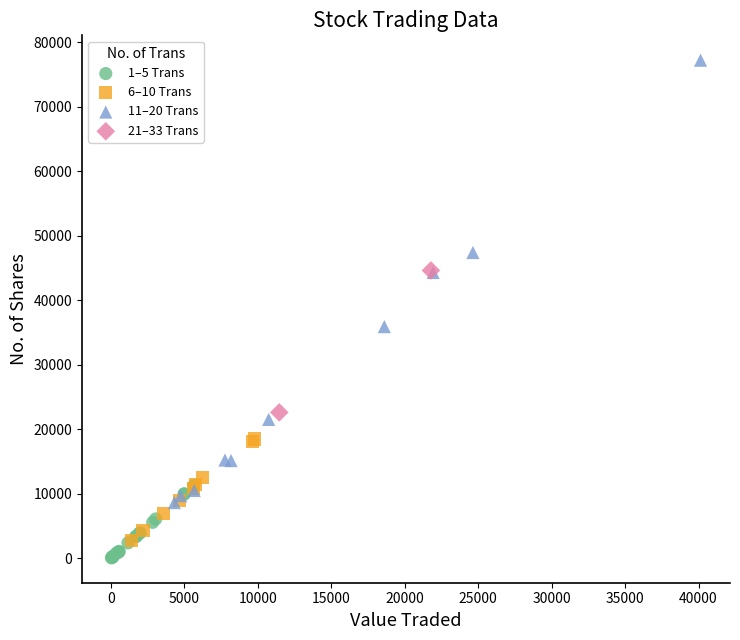

What are all the series names shown in the legend?

1–5 Trans, 6–10 Trans, 11–20 Trans, 21–33 Trans